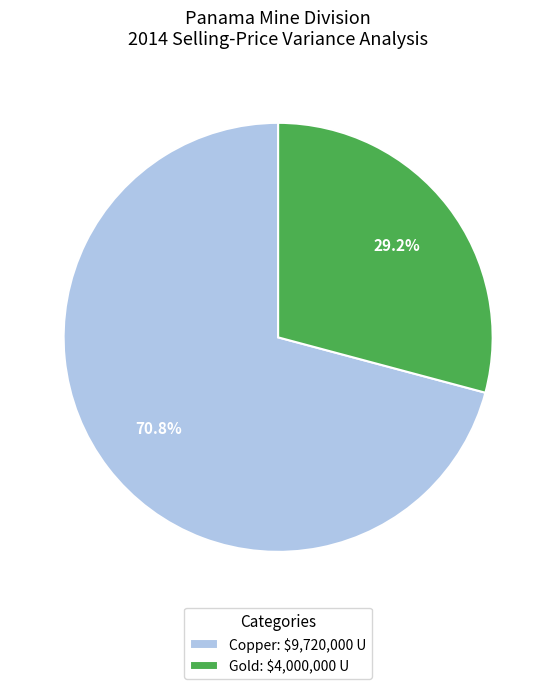

True or false: Copper accounts for 71% of the total.

True